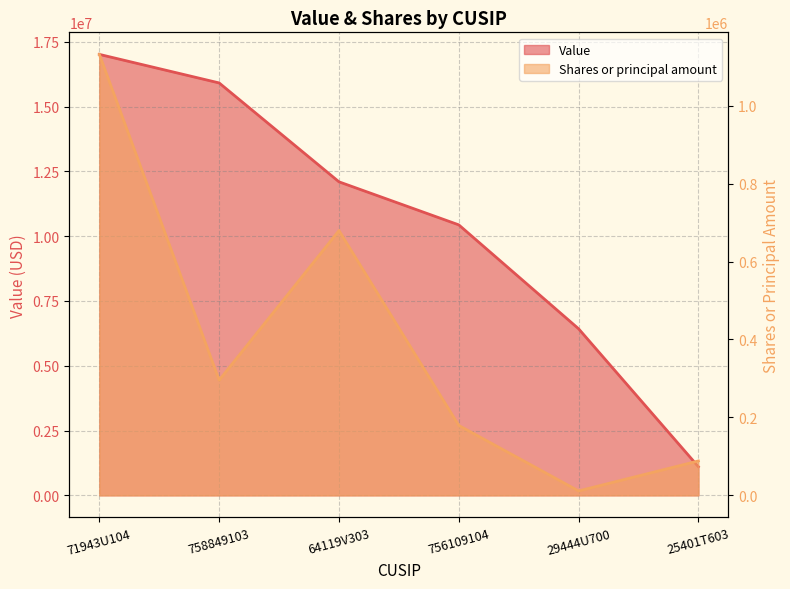

What is the difference between the Shares or principal amount values at 64119V303 and 29444U700?

668041